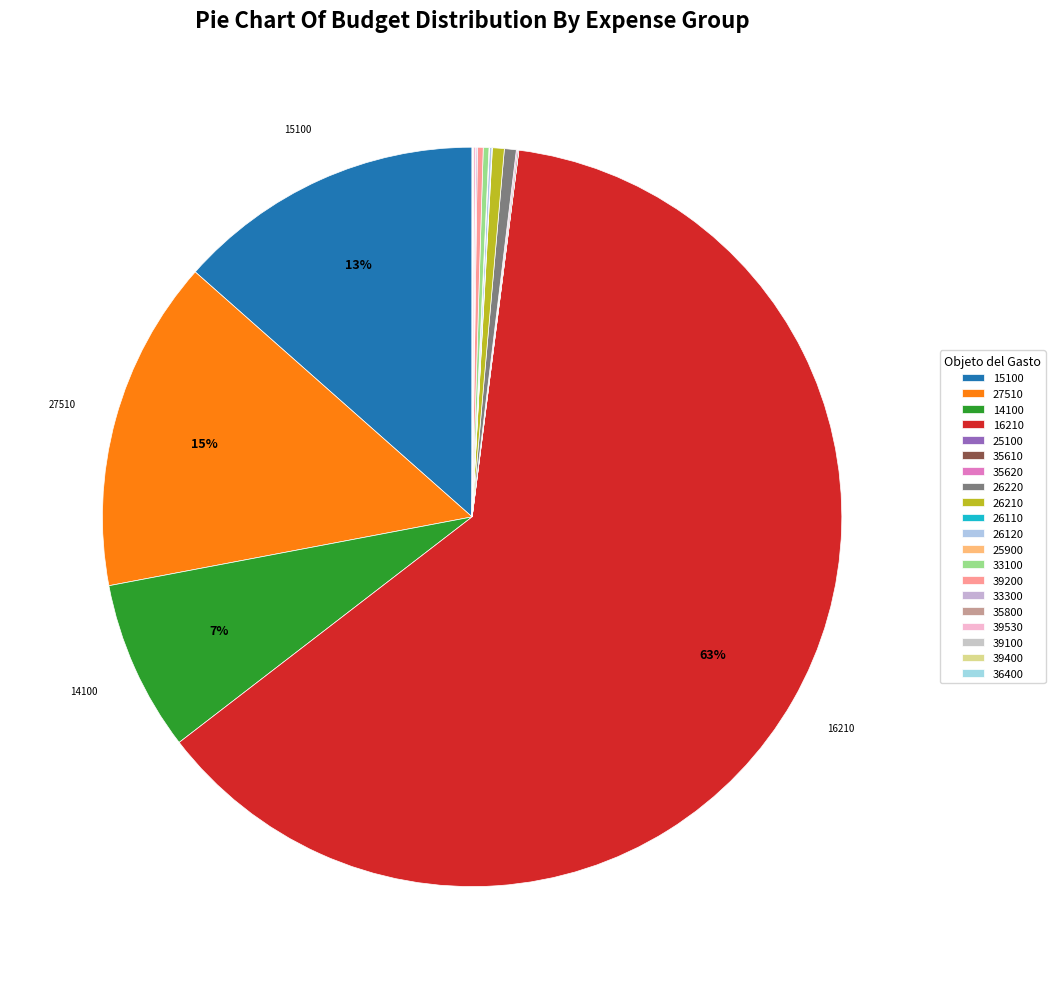

Which category has the biggest portion of the pie?

1 SERVICIOS PERSONALES - 16210